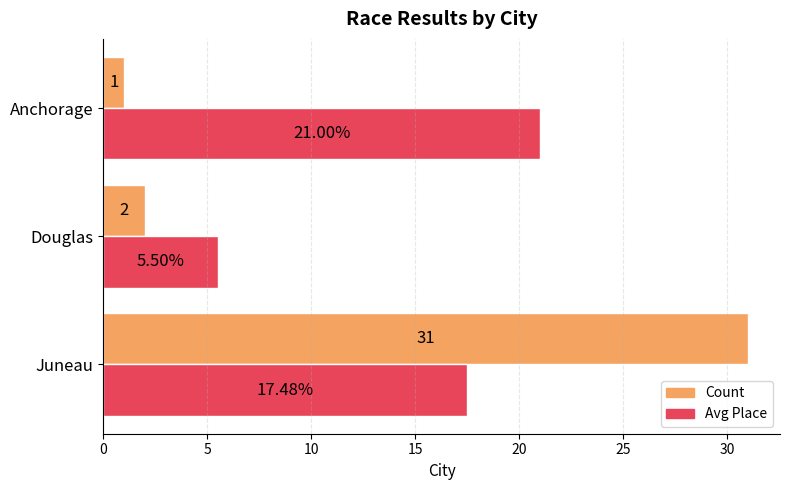

What is the average value of the Avg Place series?

14.7